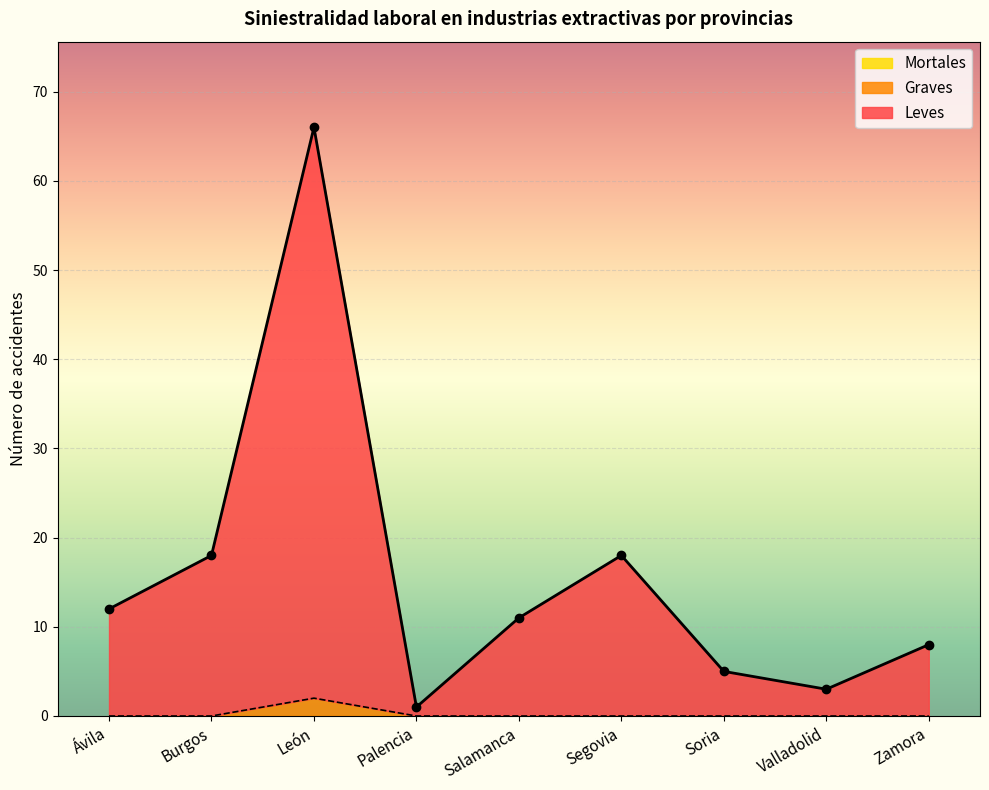

At which category does Graves reach its first local peak?

León